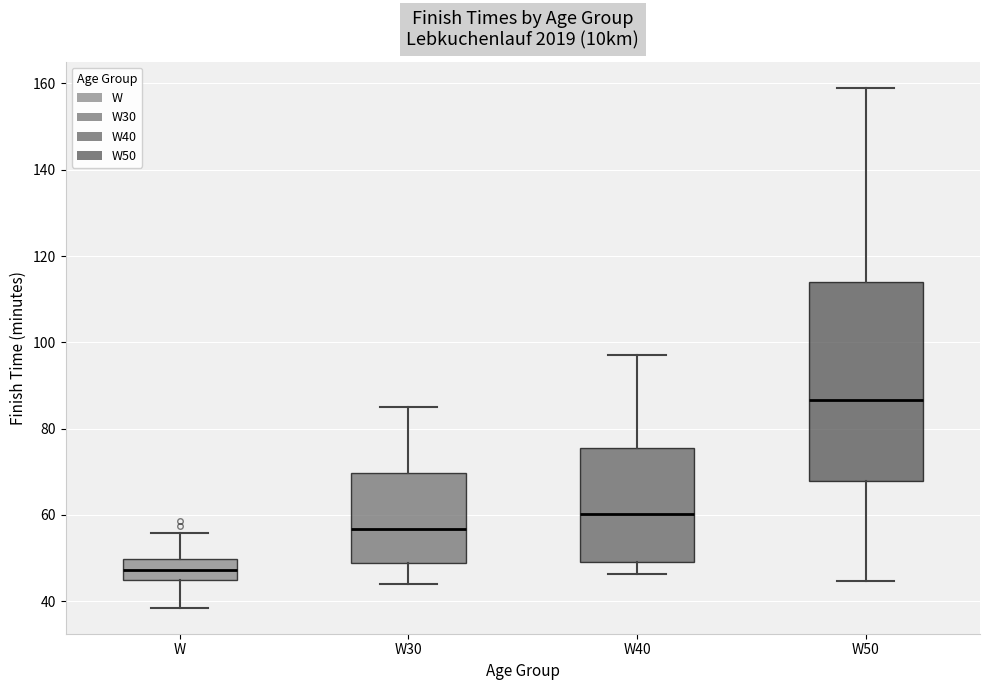

Where does the median line of the box for W50 sit on the y-axis? The values are not printed on the chart, so give them approximately, as read against the axis.

86